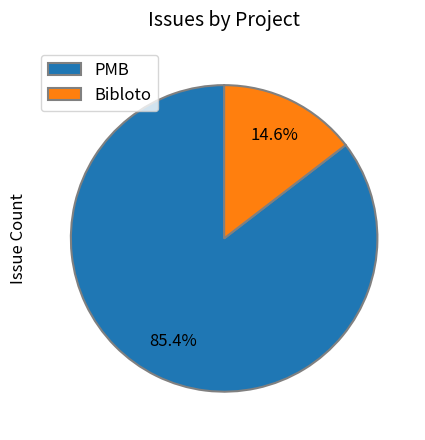

To the nearest percent, what is the combined percentage of Bibloto and PMB?

100%